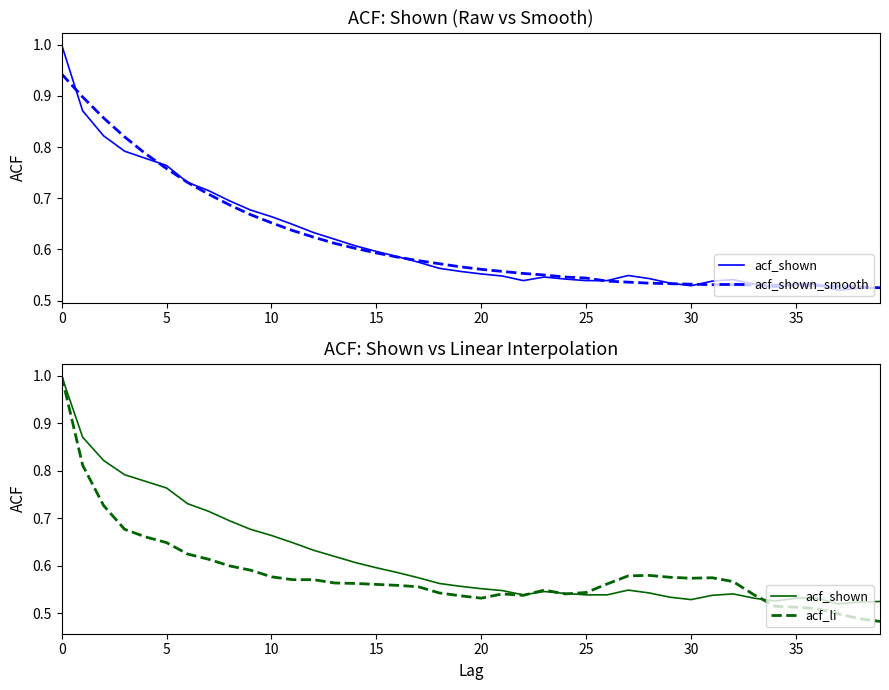

Which series has the largest total across all categories?

acf_shown